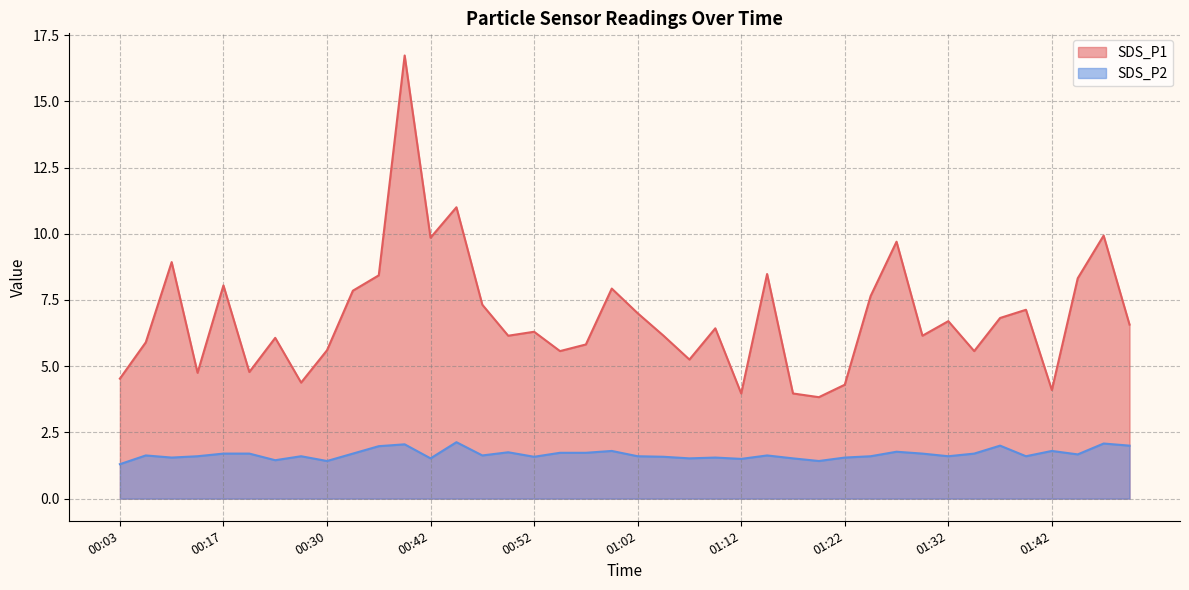

Rank the series by their average value, from highest to lowest.

SDS_P1, SDS_P2